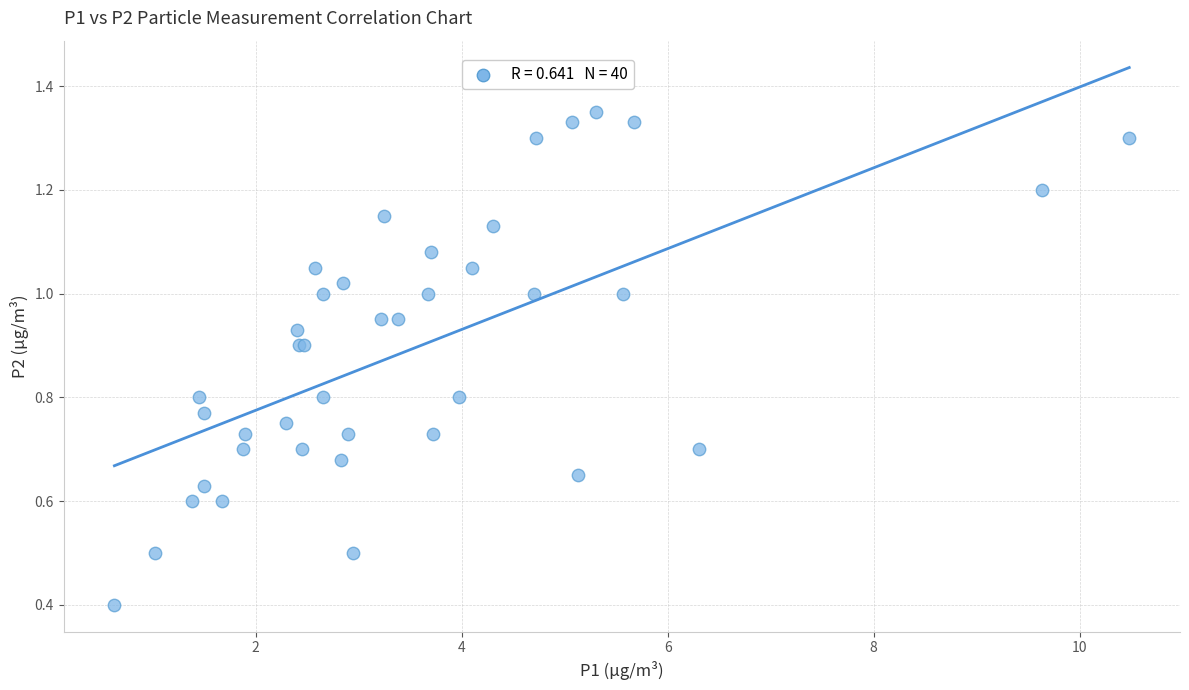

What Y value in the scatter plot is closest to 0?

0.4